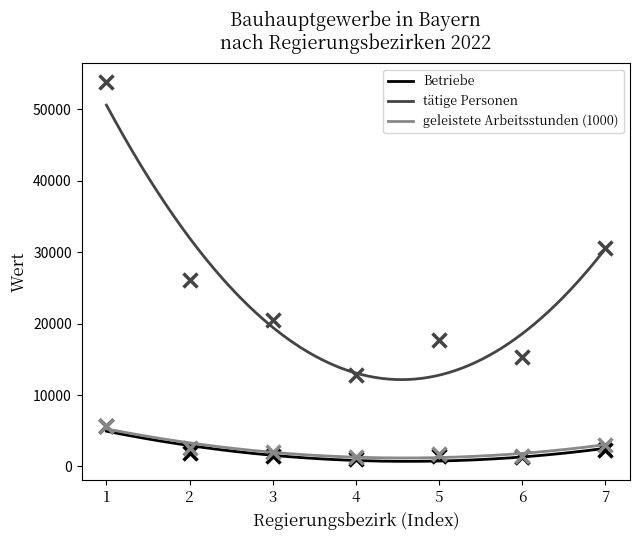

Does the chart have visible grid lines?

No